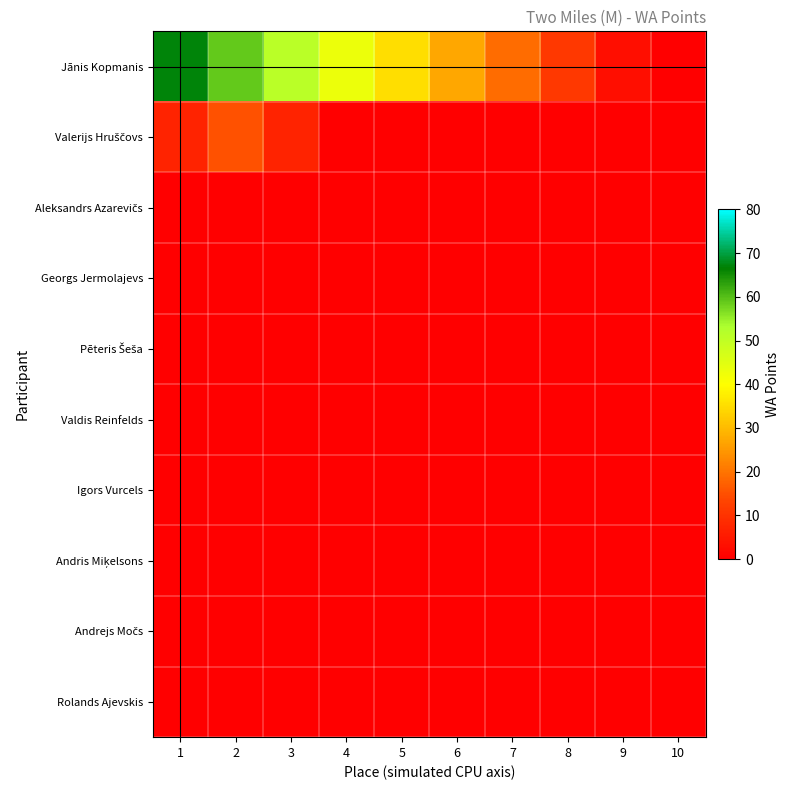

Which series has the largest total across all categories?

Jānis Kopmanis